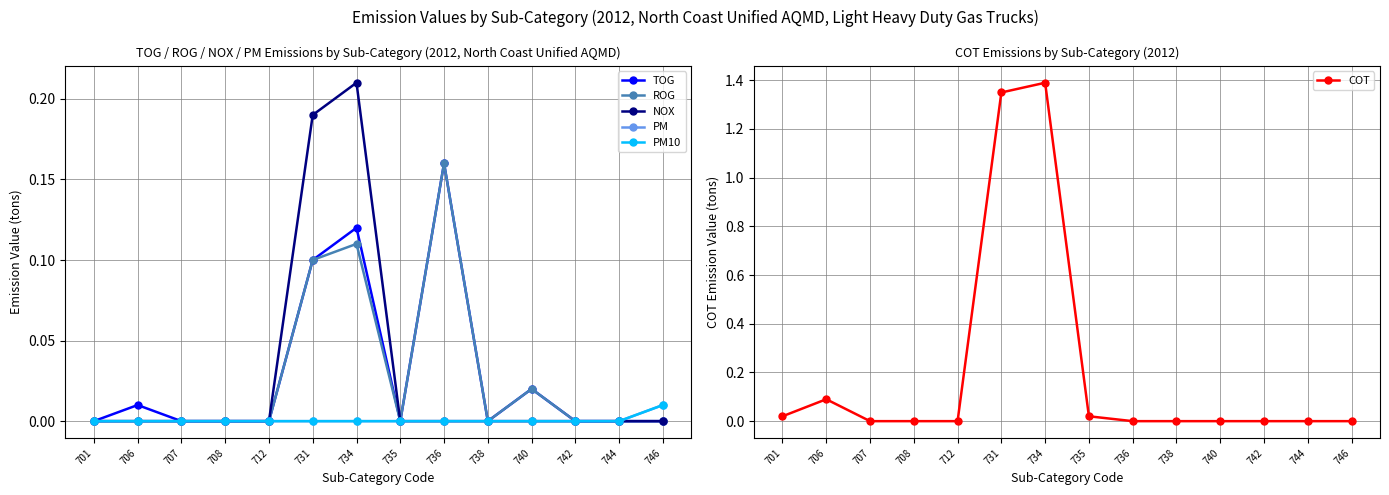

Where is TOG nearest to the value 0?

701